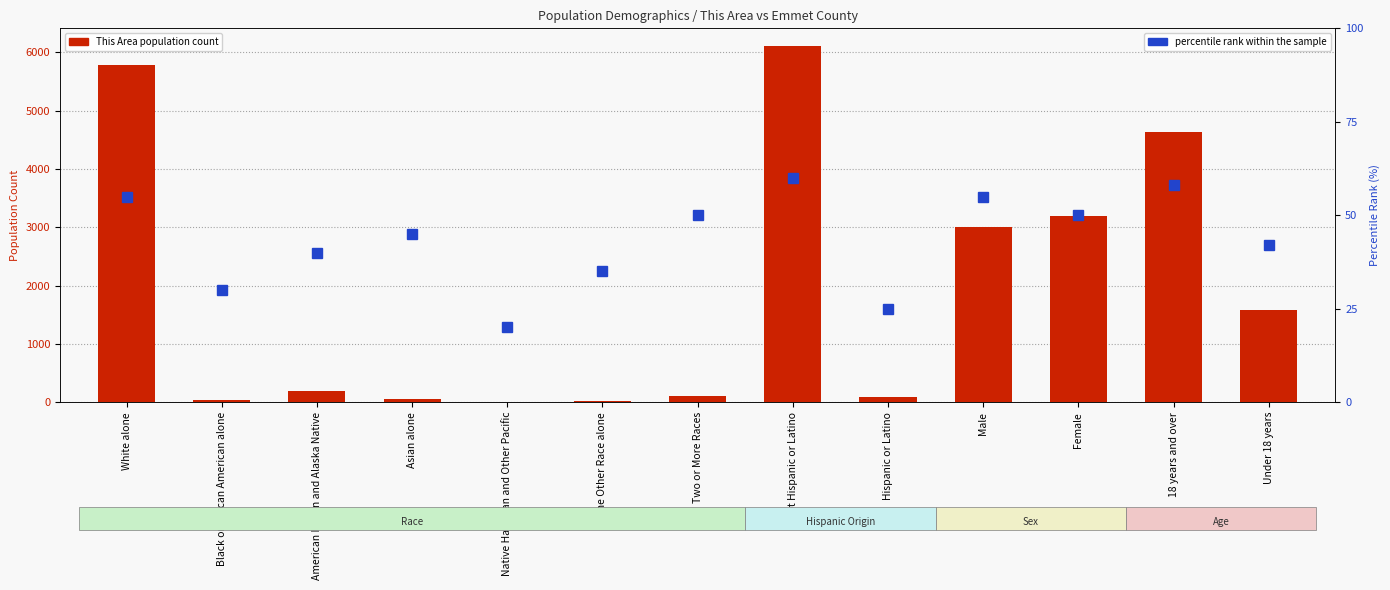

Between Asian alone and Male, which is larger?

Male